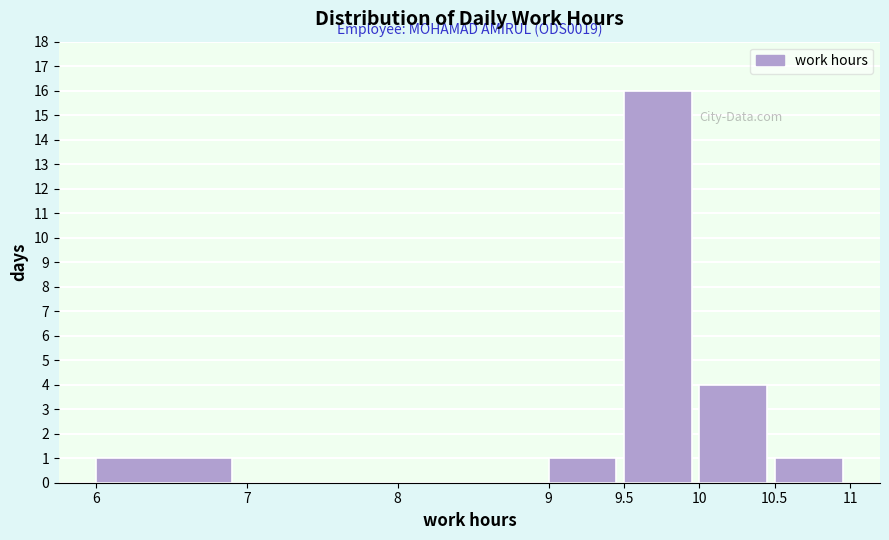

Over which range of the x-axis is the bar tallest?

9.5 to 10